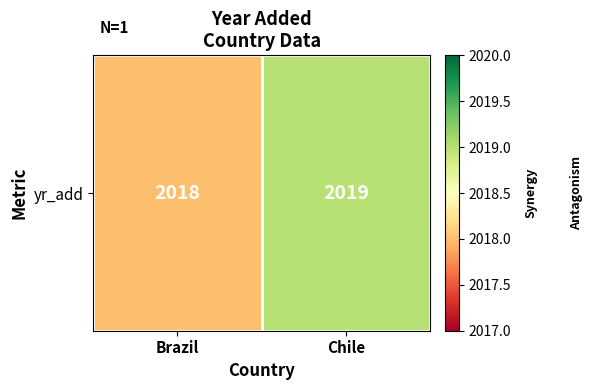

Reading right to left, what are all the values shown in this chart?

Chile=2019	Brazil=2018